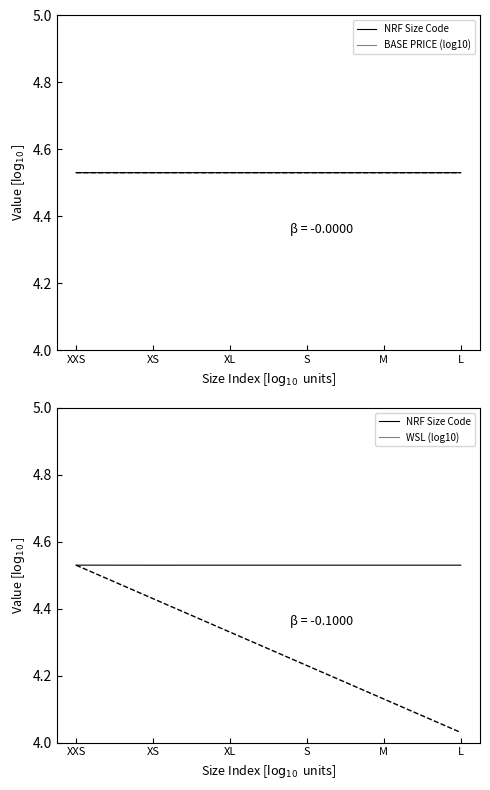

At which category is the sum across all series the highest?

S